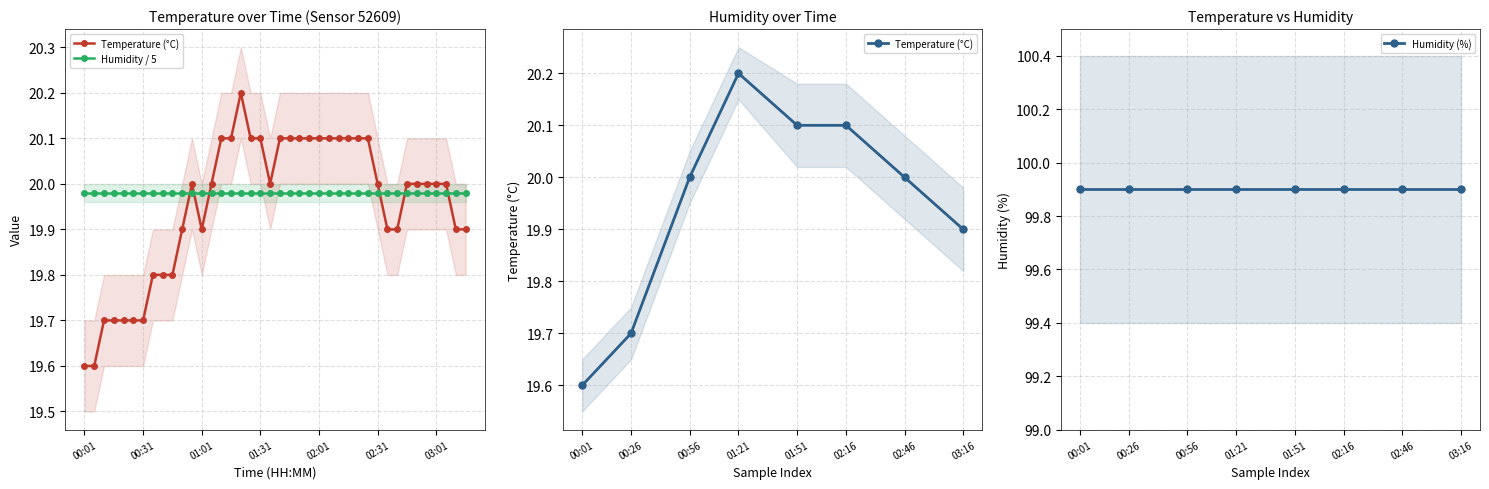

Is it true that the value at 02:36 is 19.9?

True